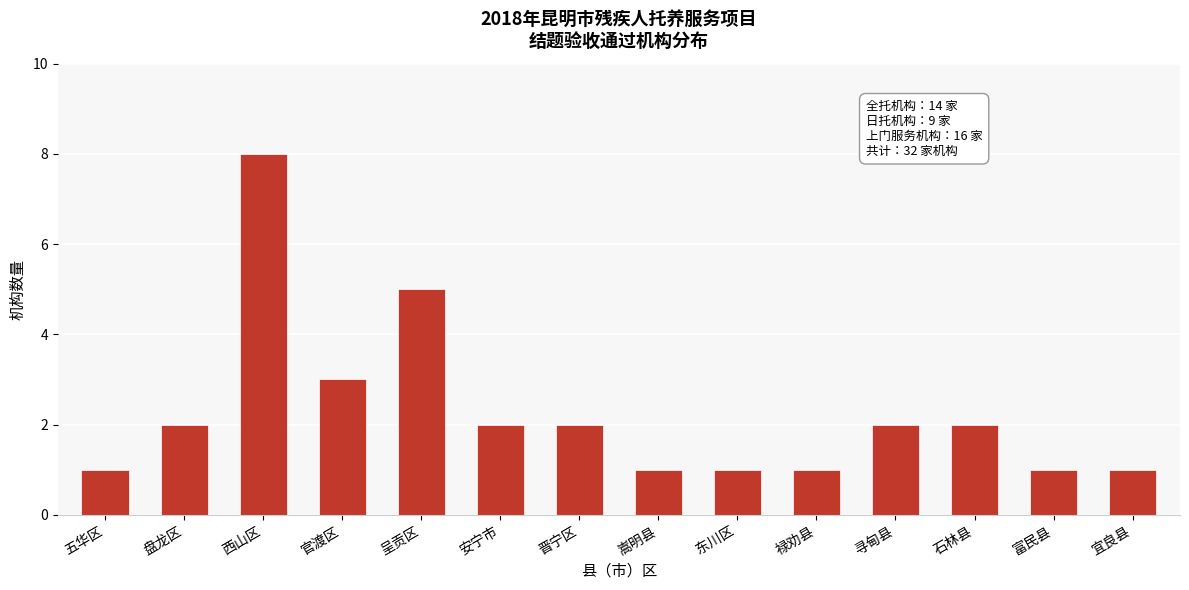

Reading left to right, list all the values displayed in this chart.

五华区=1	盘龙区=2	西山区=8	官渡区=3	呈贡区=5	安宁市=2	晋宁区=2	嵩明县=1	东川区=1	禄劝县=1	寻甸县=2	石林县=2	富民县=1	宜良县=1